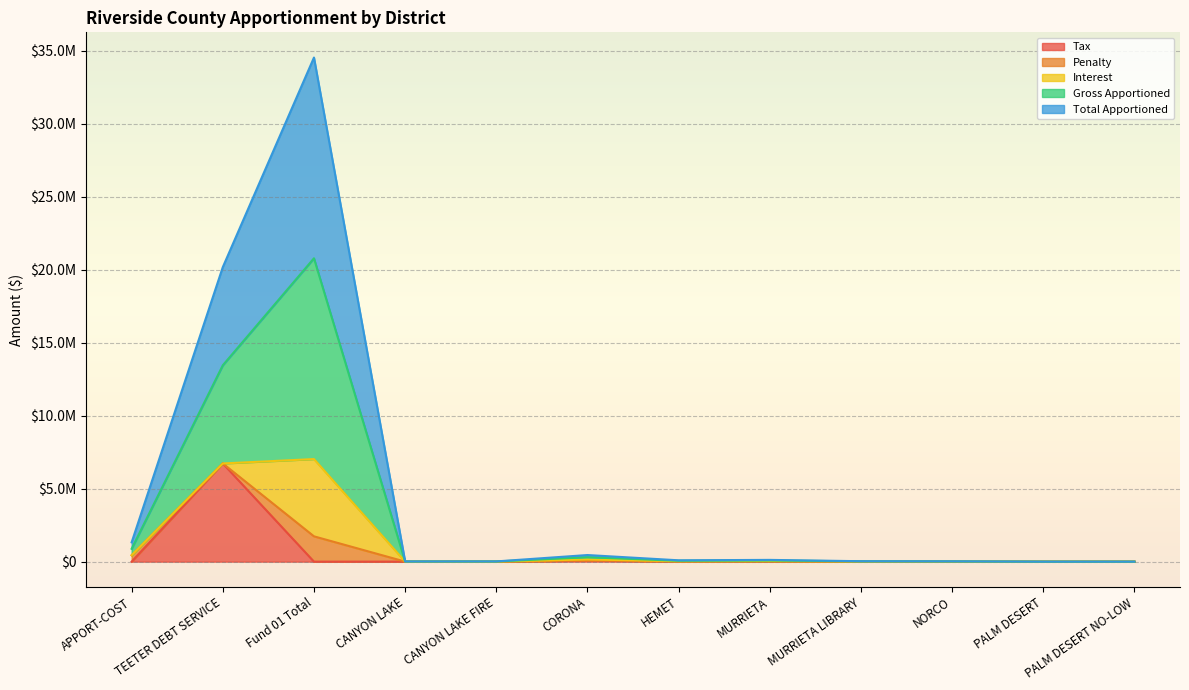

Read the Gross Apportioned value at HEMET.

92593.6